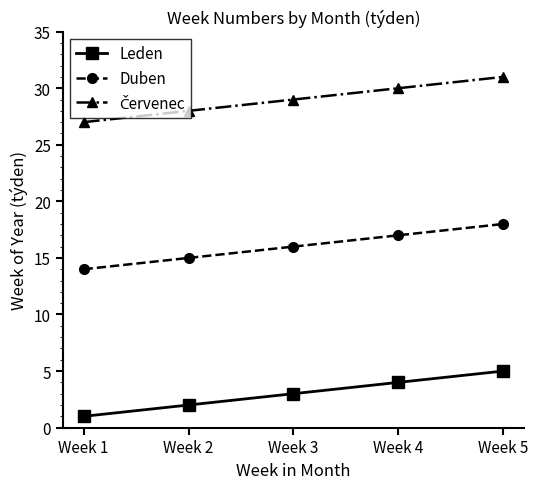

The value of Leden at Week 2 is 2. True or false?

True